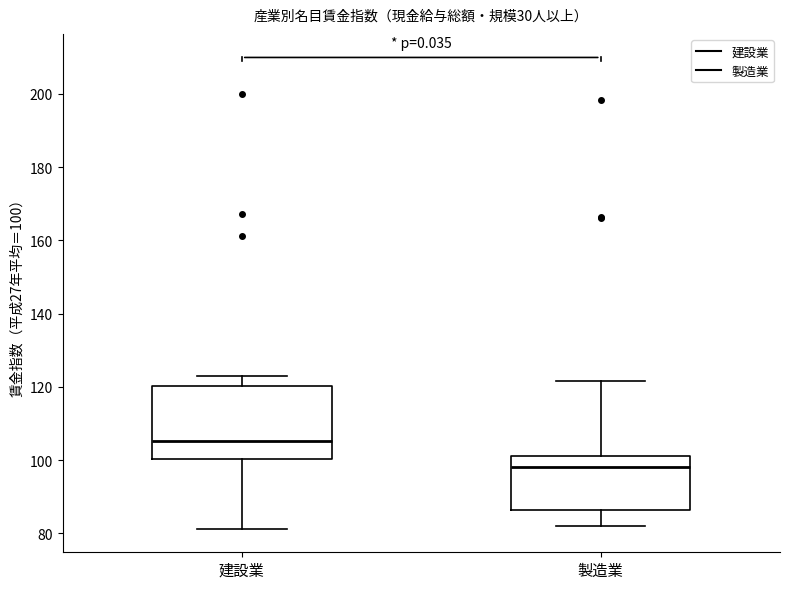

Where is the upper edge of the box for 建設業 on the y-axis? The values are not printed on the chart, so give them approximately, as read against the axis.

120